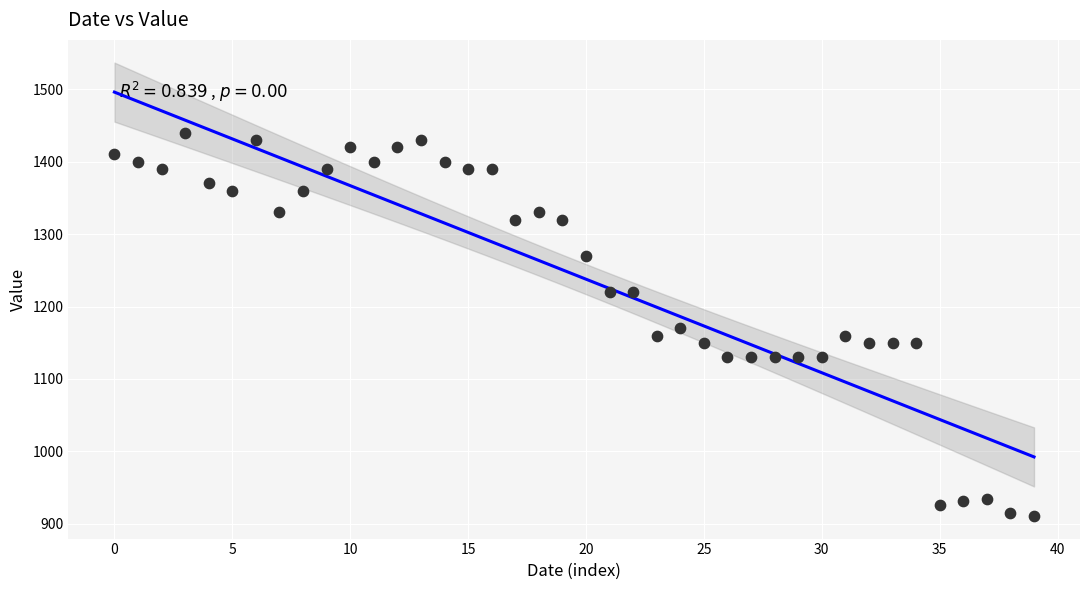

What is the range of Y values (max minus min)?

529